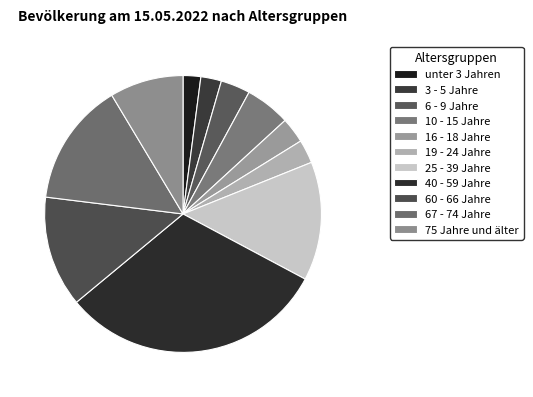

To the nearest percent, what percentage of the pie is 40 - 59 Jahre?

31%